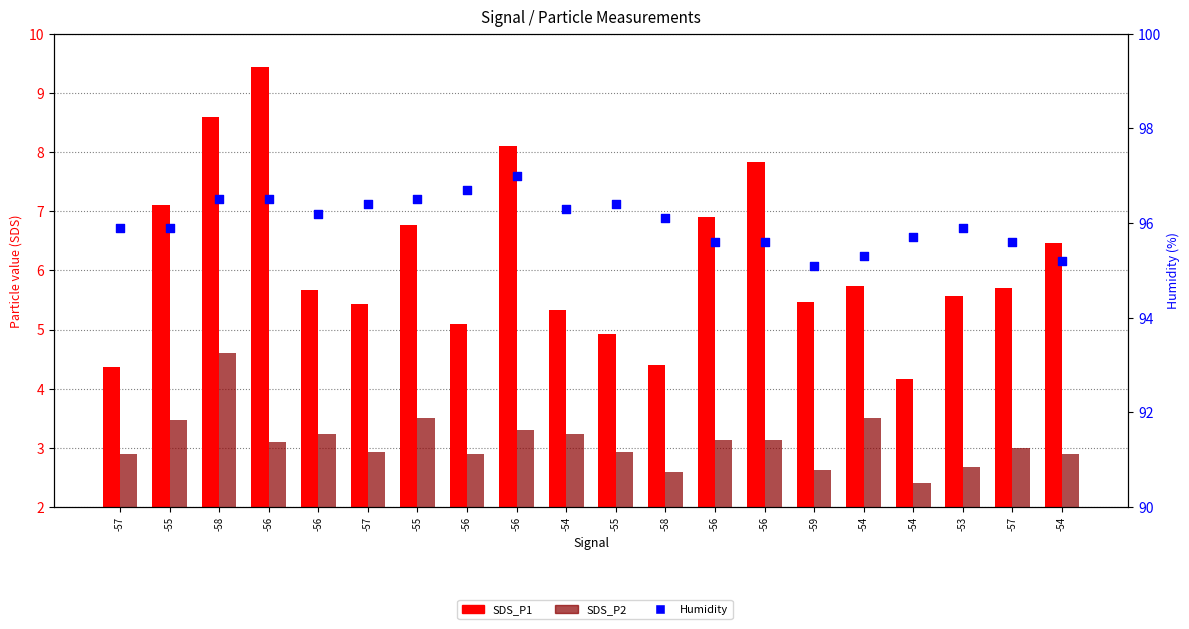

At which category is the sum across all series the highest?

-58